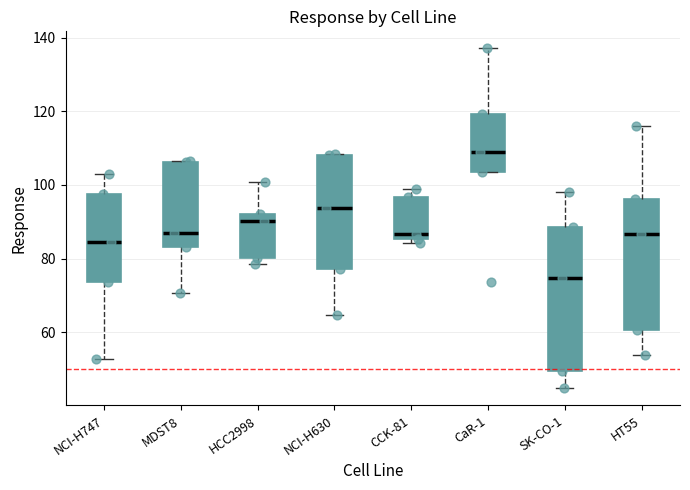

Reading left to right, read every box against the y-axis: the position of its median line, the range the box covers, and the ends of its whiskers. The values are not printed on the chart, so give them approximately, as read against the axis.

NCI-H747: median 84, box 74 to 98, whiskers 52 to 104
MDST8: median 88, box 84 to 106, whiskers 70 to 106
HCC2998: median 90, box 80 to 92, whiskers 78 to 100
NCI-H630: median 94, box 78 to 108, whiskers 64 to 108
CCK-81: median 86 (just above the box's lower edge), box 86 to 96, whiskers 84 to 98
CaR-1: median 108, box 104 to 120, whiskers 104 to 138
SK-CO-1: median 74, box 50 to 88, whiskers 44 to 98
HT55: median 86, box 60 to 96, whiskers 54 to 116